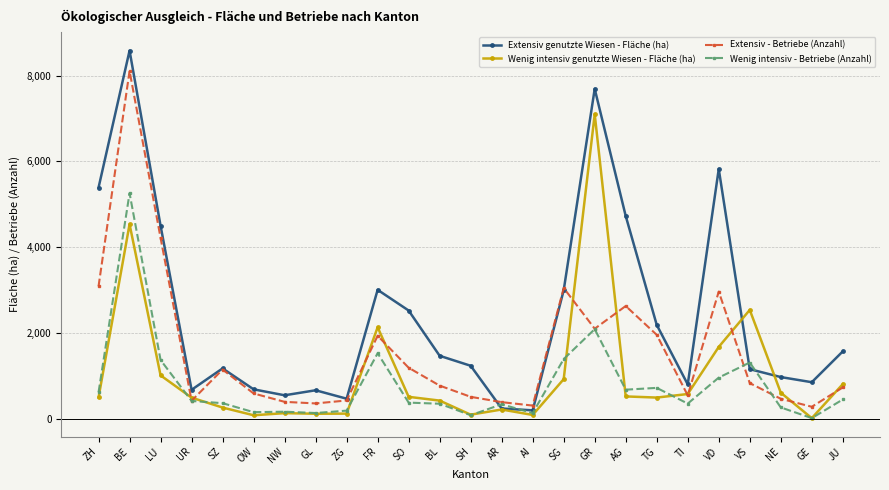

Is the value of Wenig intensiv - Betriebe (Anzahl) at OW greater than the value of Extensiv - Betriebe (Anzahl) at VD?

No